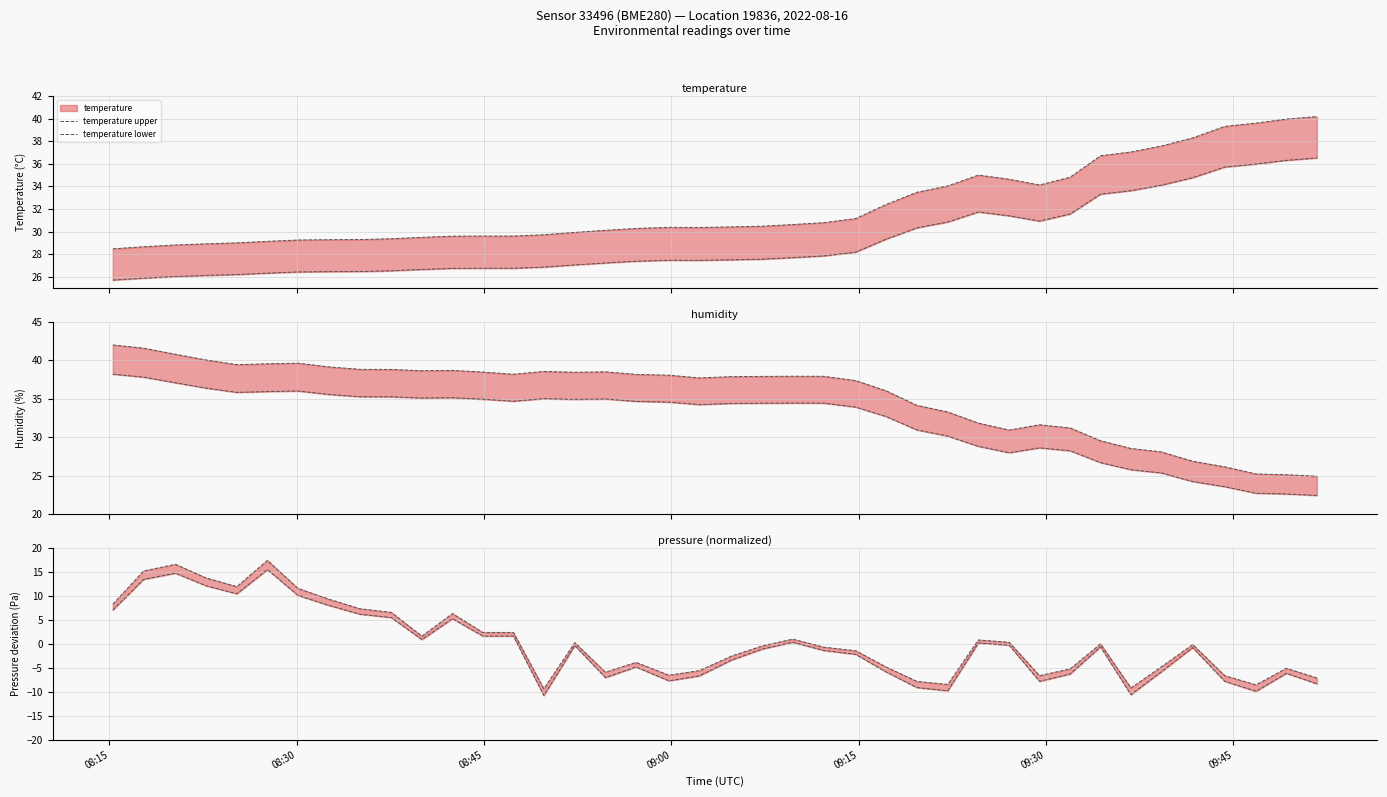

True or false: temperature upper and temperature lower cross at least once.

False